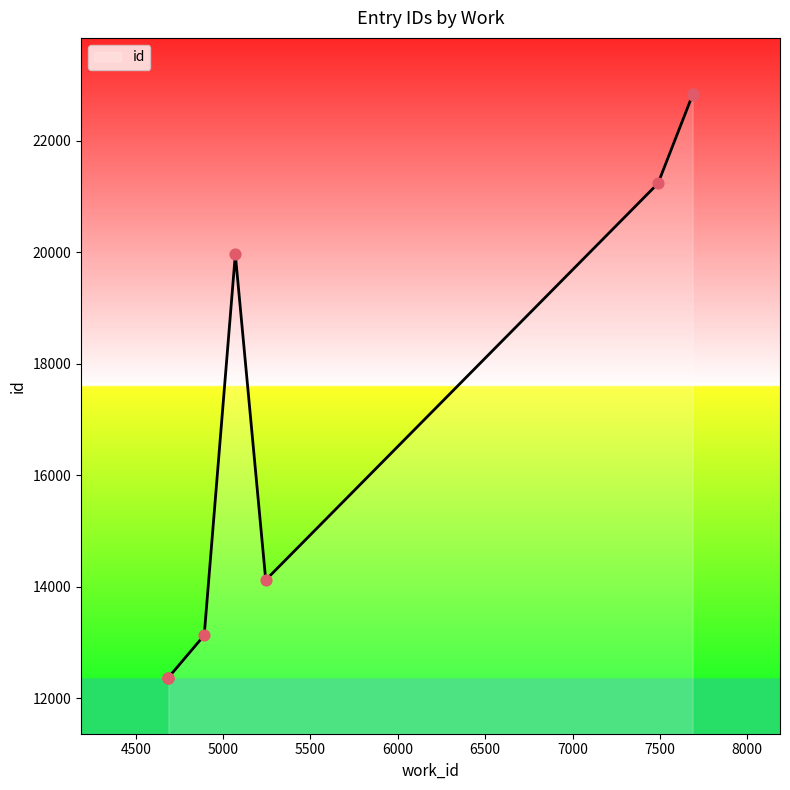

Which has a higher value, 7687 or 5070?

7687